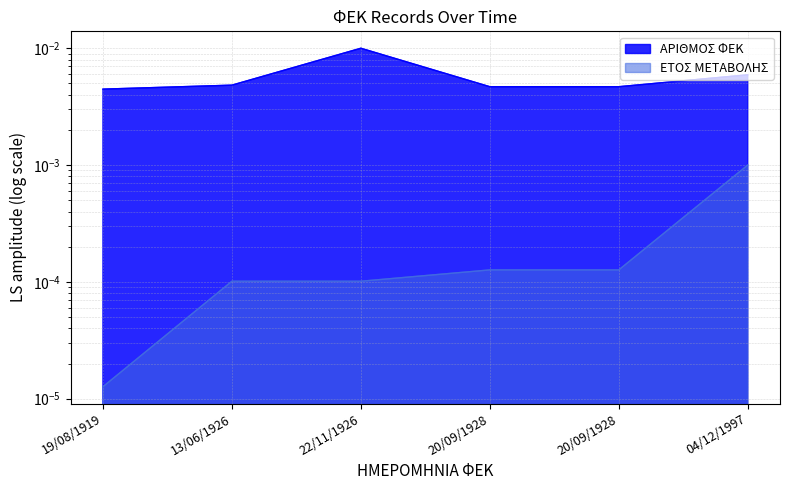

Is it true that ΕΤΟΣ ΜΕΤΑΒΟΛΗΣ equals 0.0 at 22/11/1926?

True